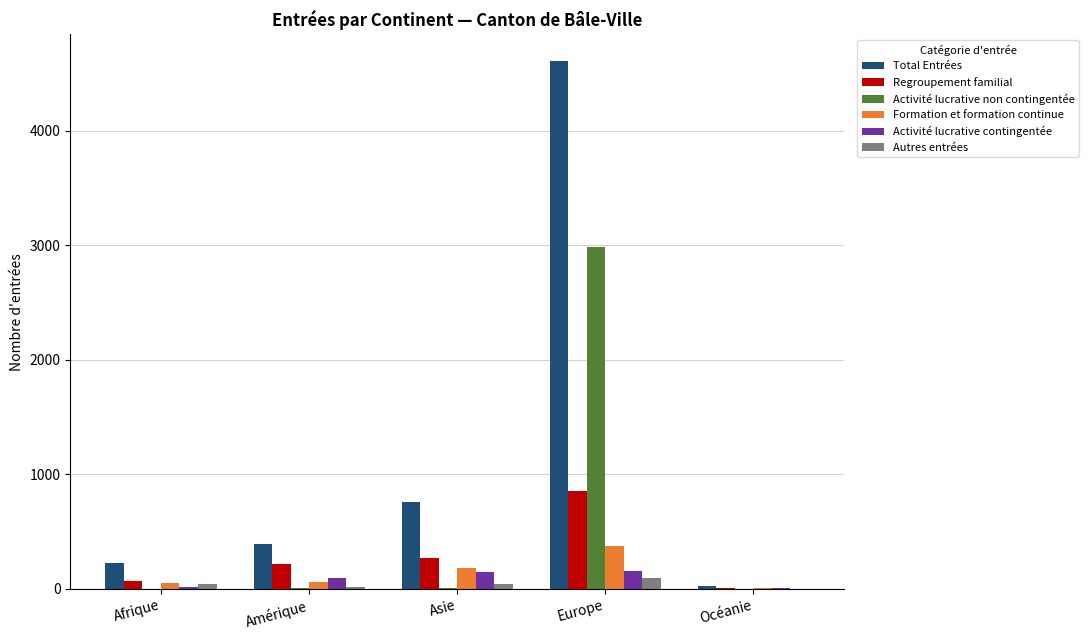

True or false: Formation et formation continue has a value of 632 at Europe.

False